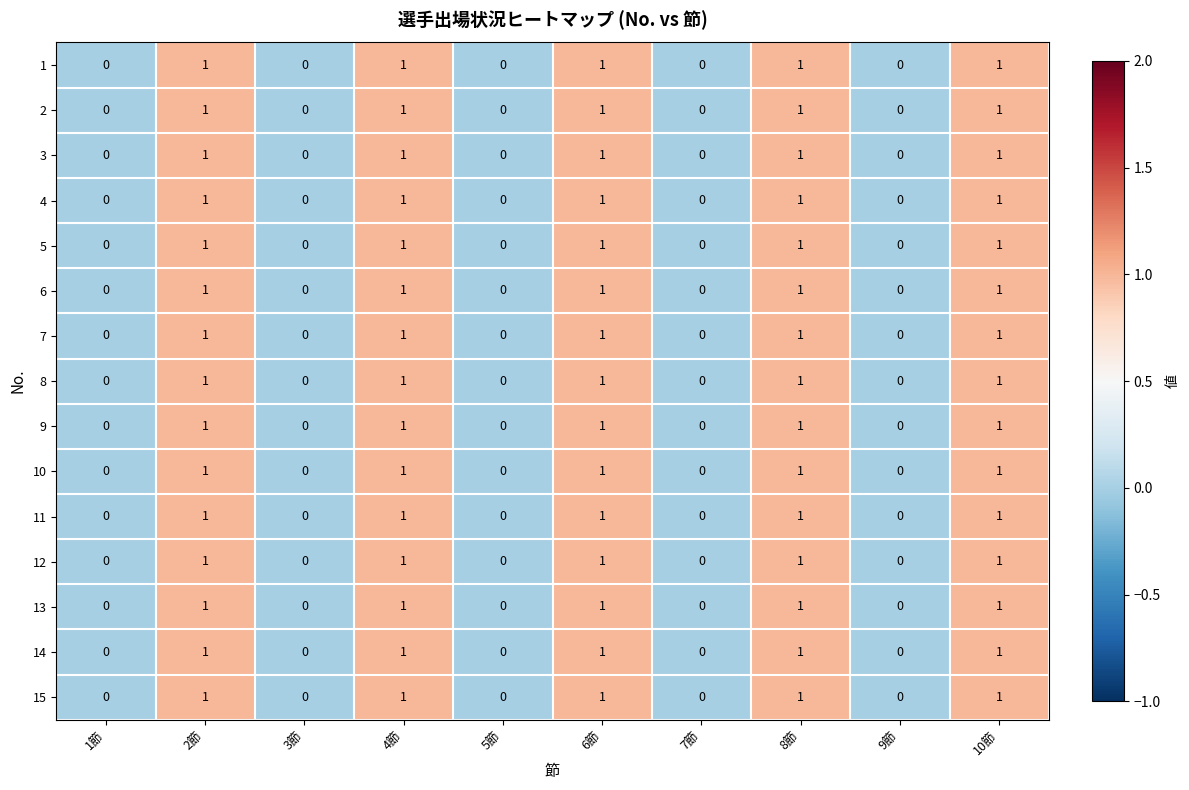

What is the total value across all series at 6節?

15